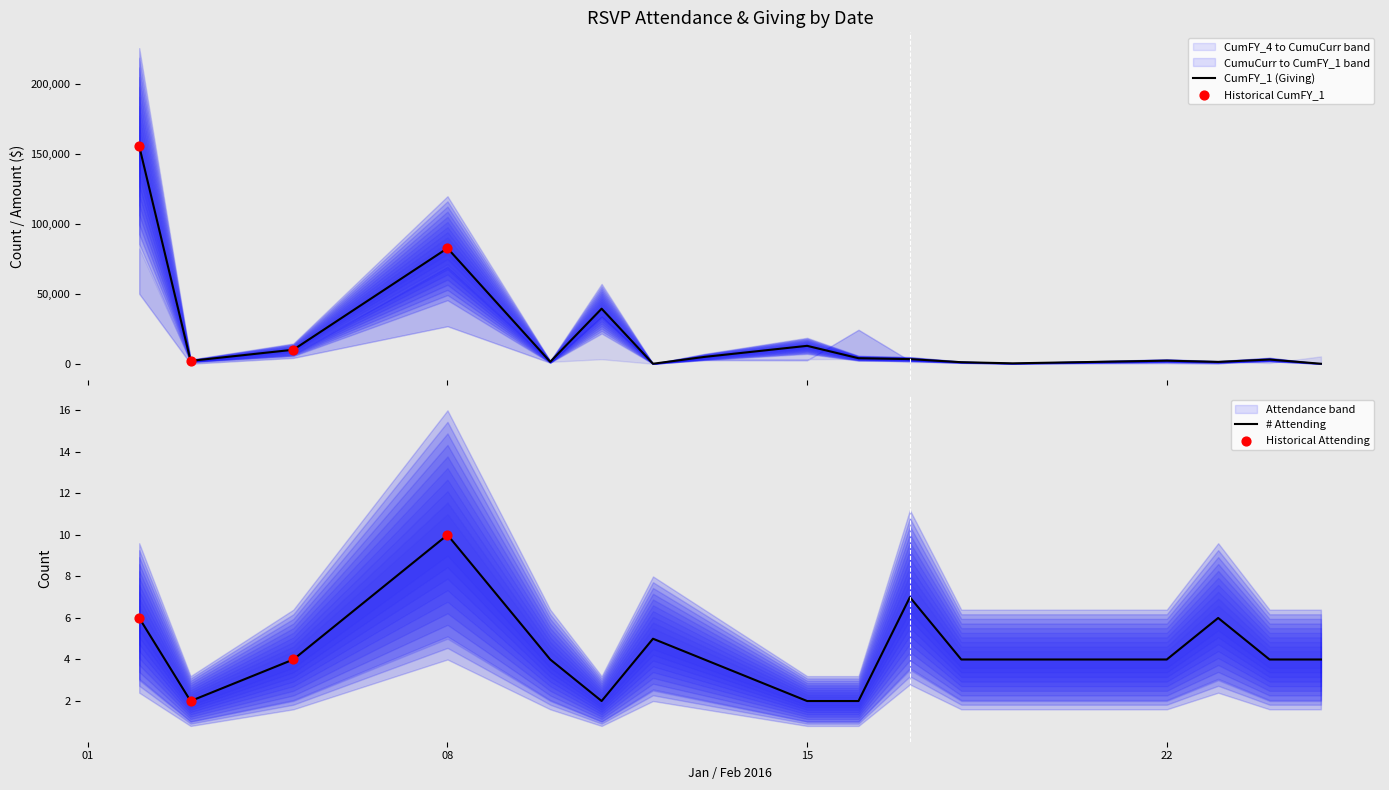

Which series contains the lowest Y value?

CumFY_1